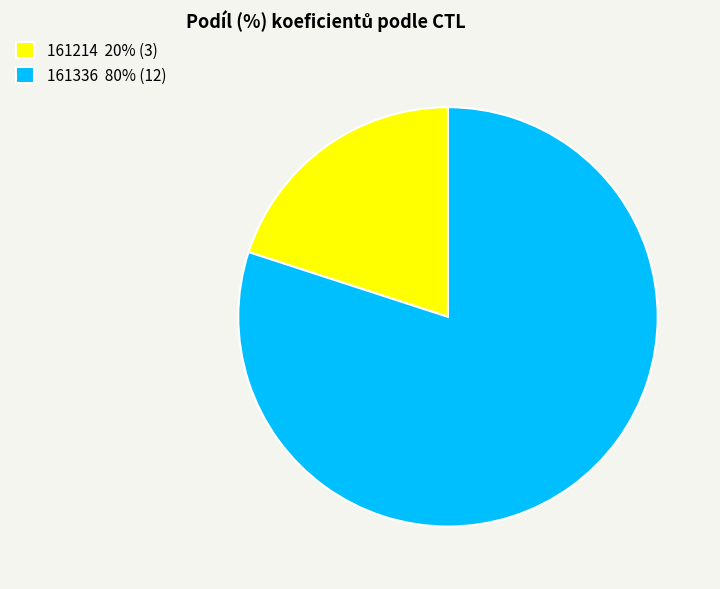

Does 161214 represent more than half of the total?

No